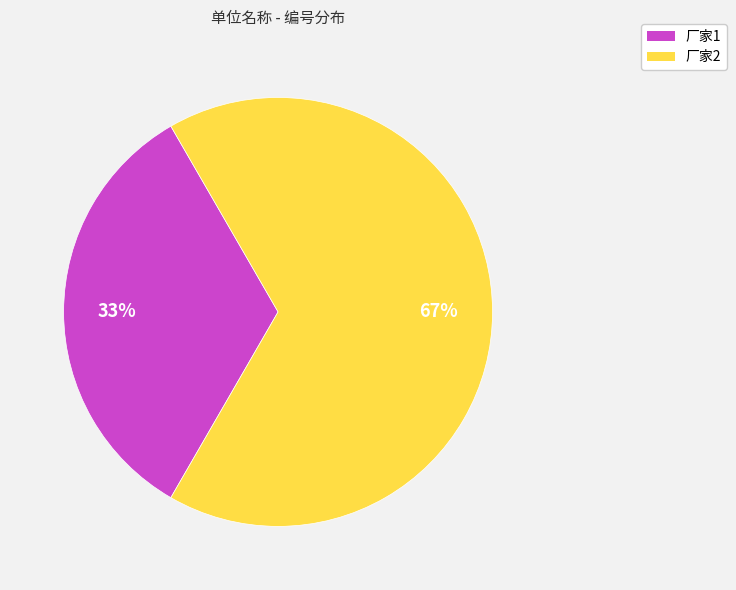

The 厂家1 slice represents 33% of the pie. True or false?

True